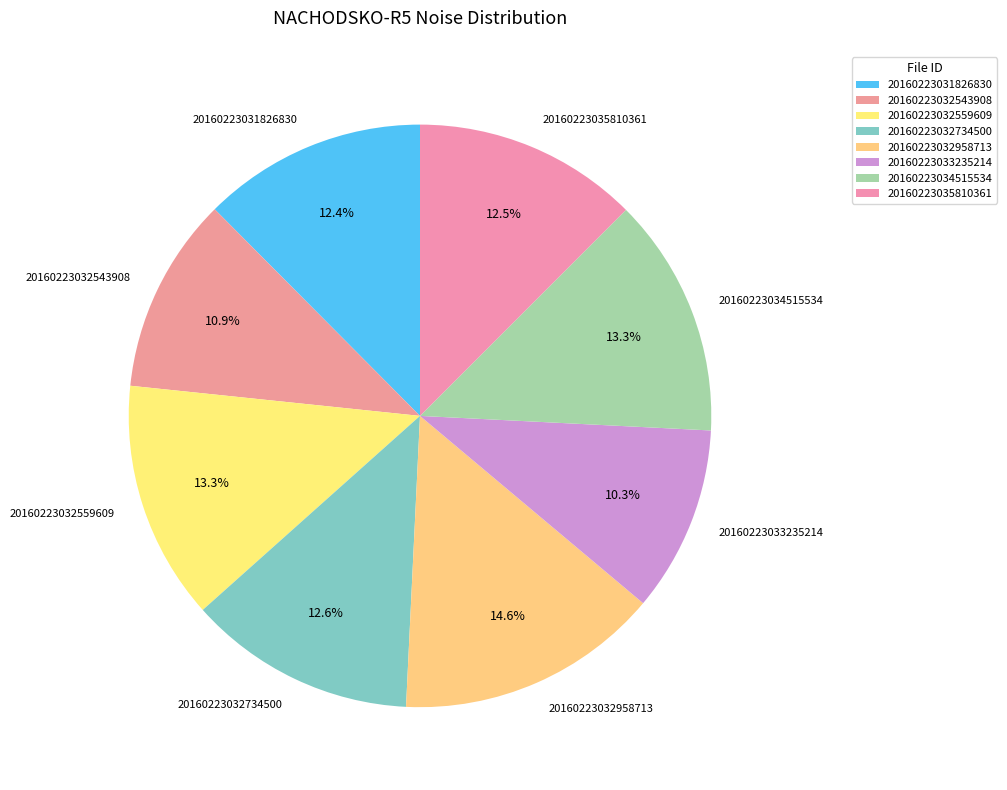

Does 20160223032958713 account for over 50% of the chart?

No